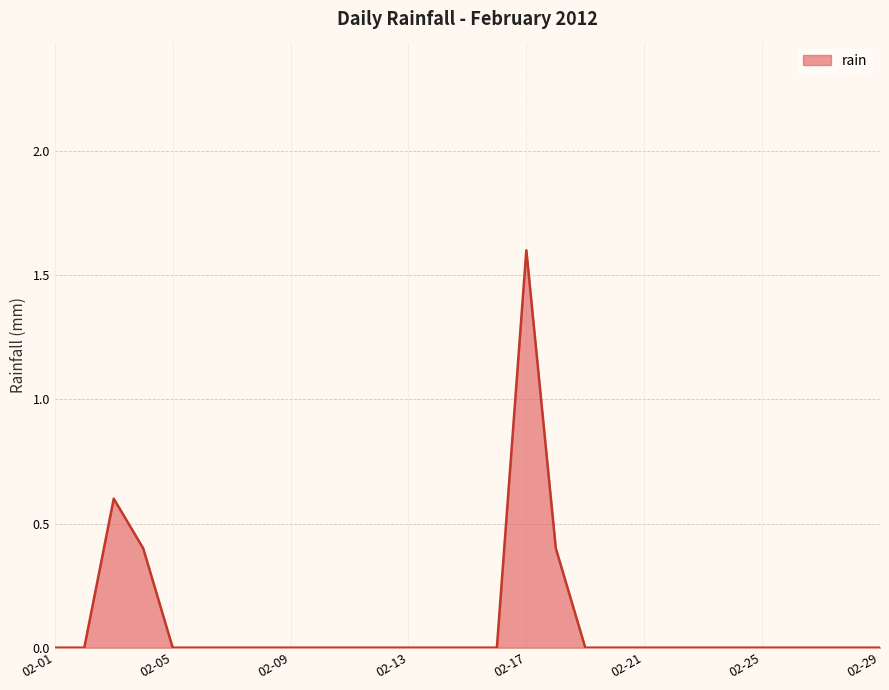

Does the chart display data point markers on the line(s)?

No